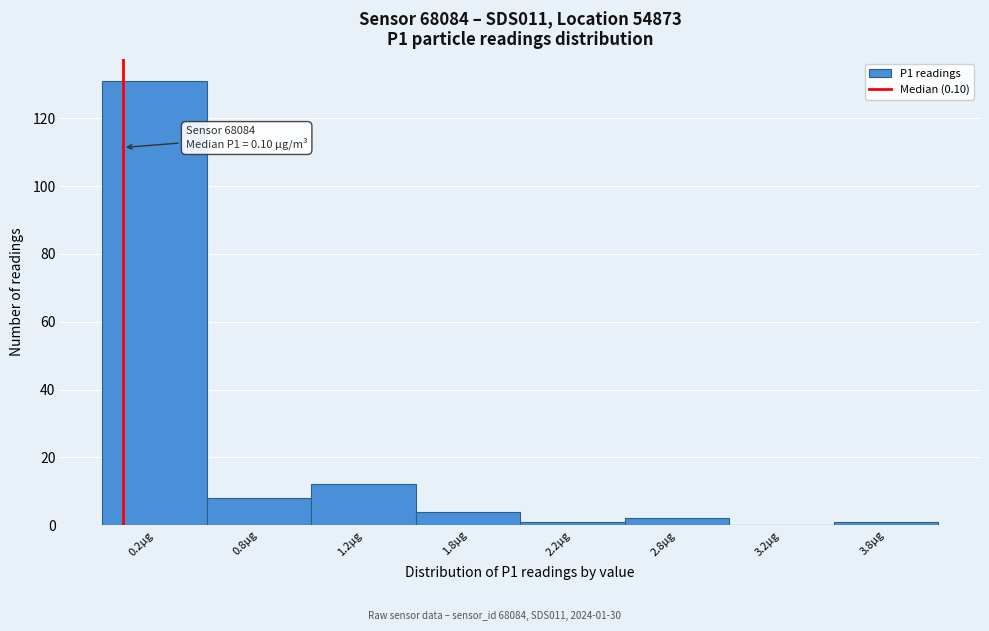

Reading left to right, list all the values displayed in this chart.

0.2µg=131	0.8µg=8	1.2µg=12	1.8µg=4	2.2µg=1	2.8µg=2	3.2µg=0	3.8µg=1